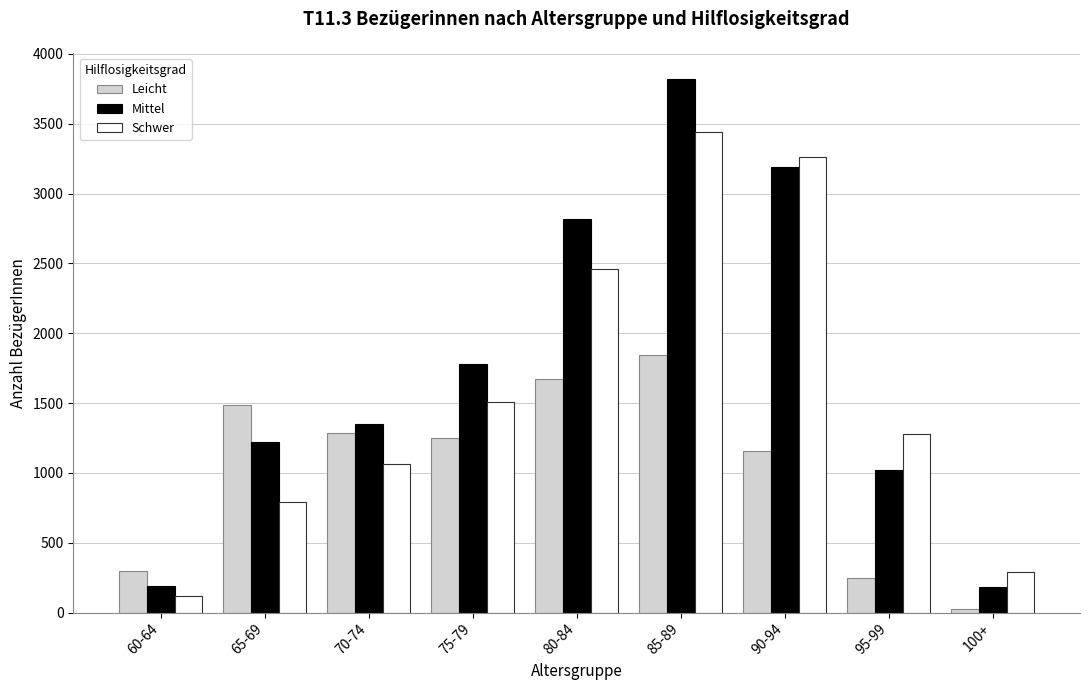

List the series in order of their overall mean, highest first.

Mittel, Schwer, Leicht